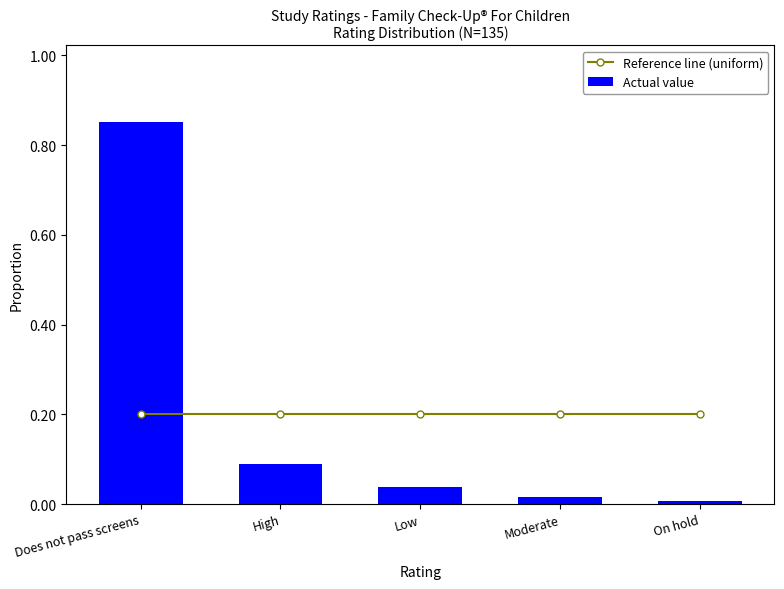

What position from the right is On hold?

1